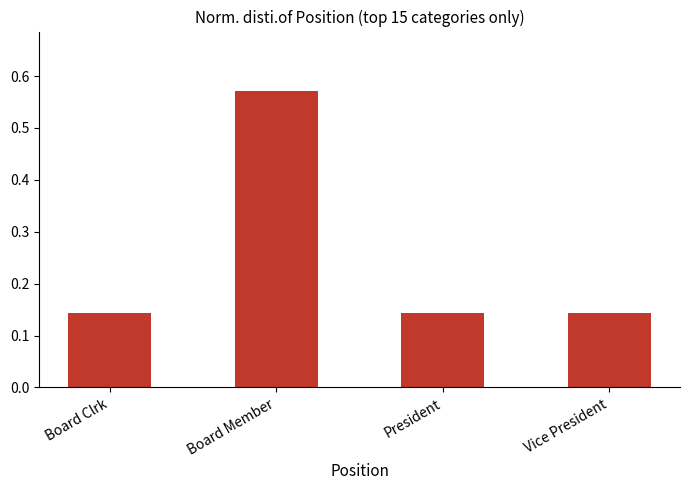

How many values are between 0 and 1?

4